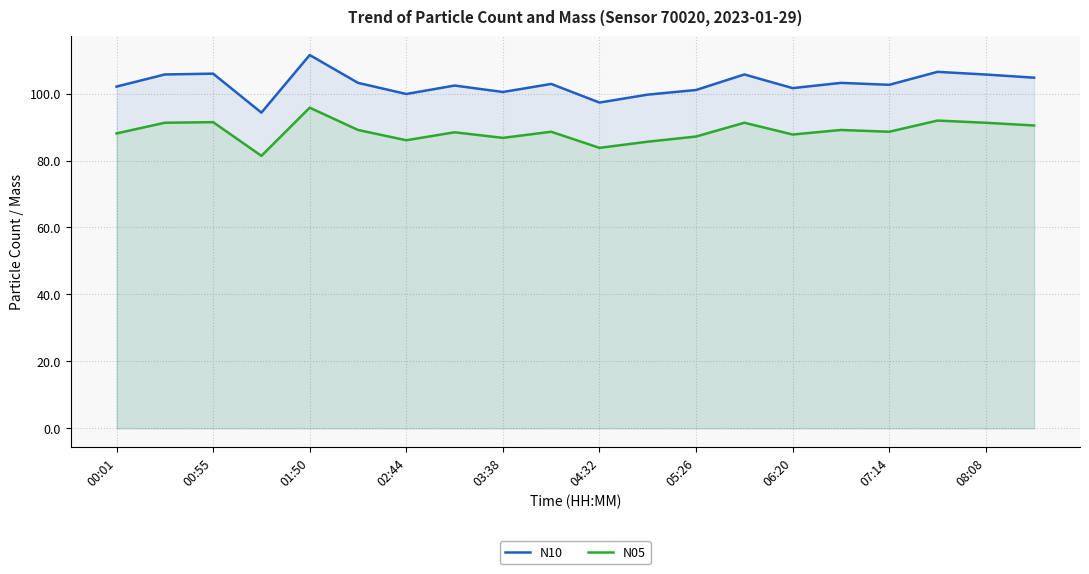

Between 03:38 and 07:14, which series saw the biggest shift?

N10